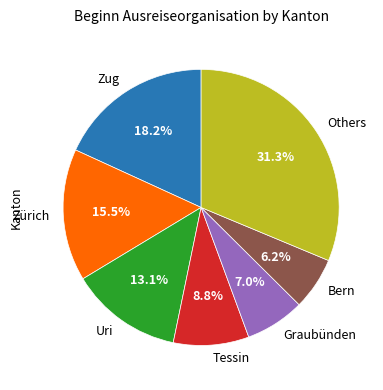

Does Zug account for over 50% of the chart?

No